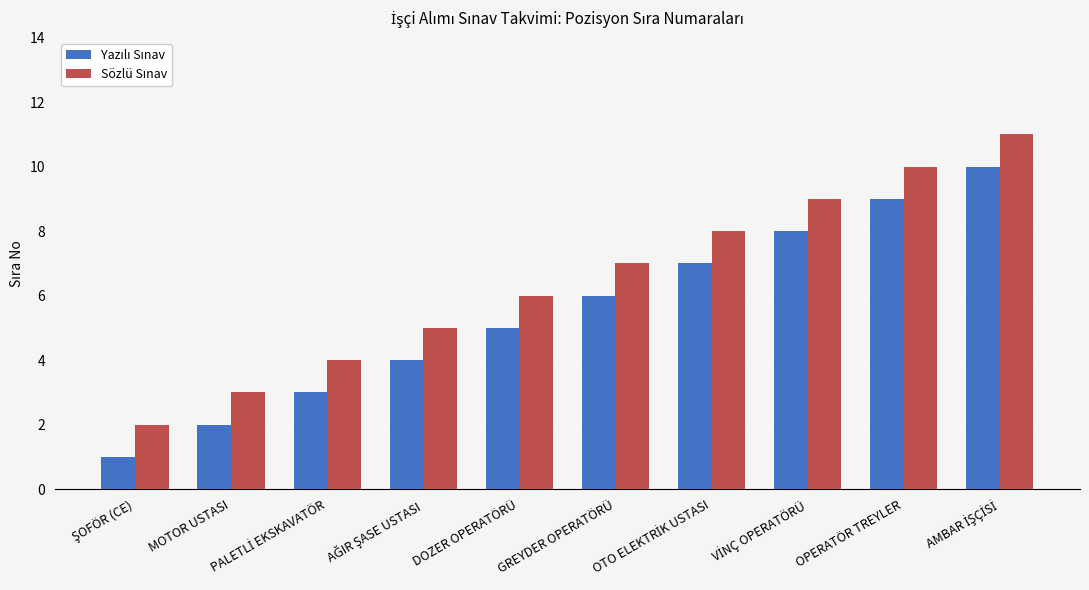

What is the maximum value shown in the chart?

11